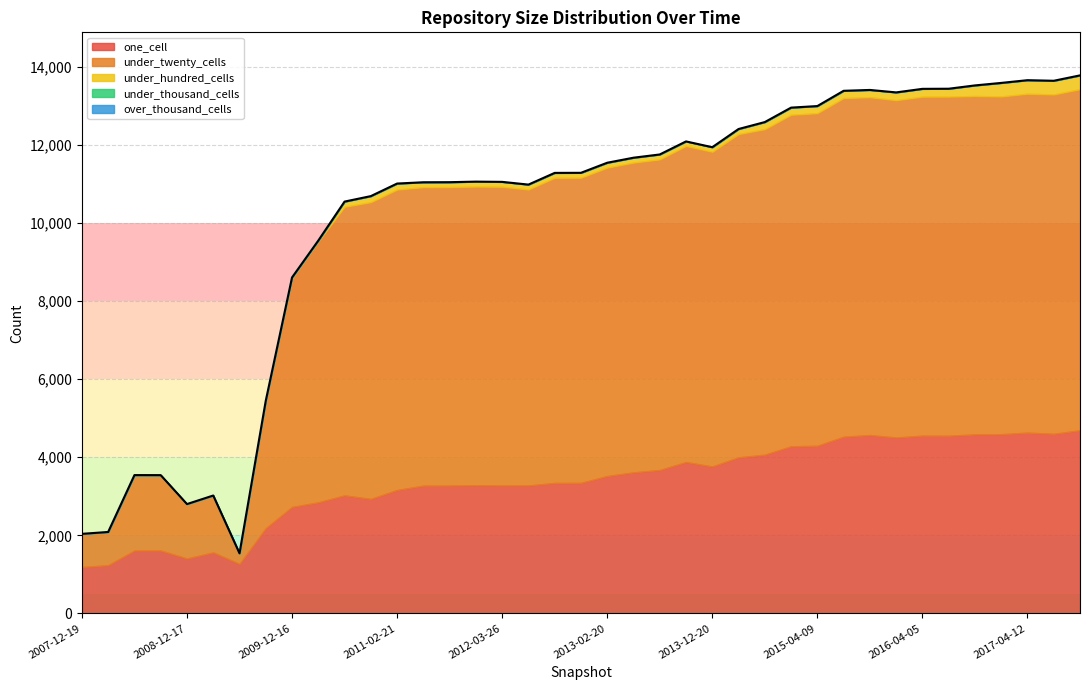

True or false: one_cell and under_twenty_cells cross at least once.

True